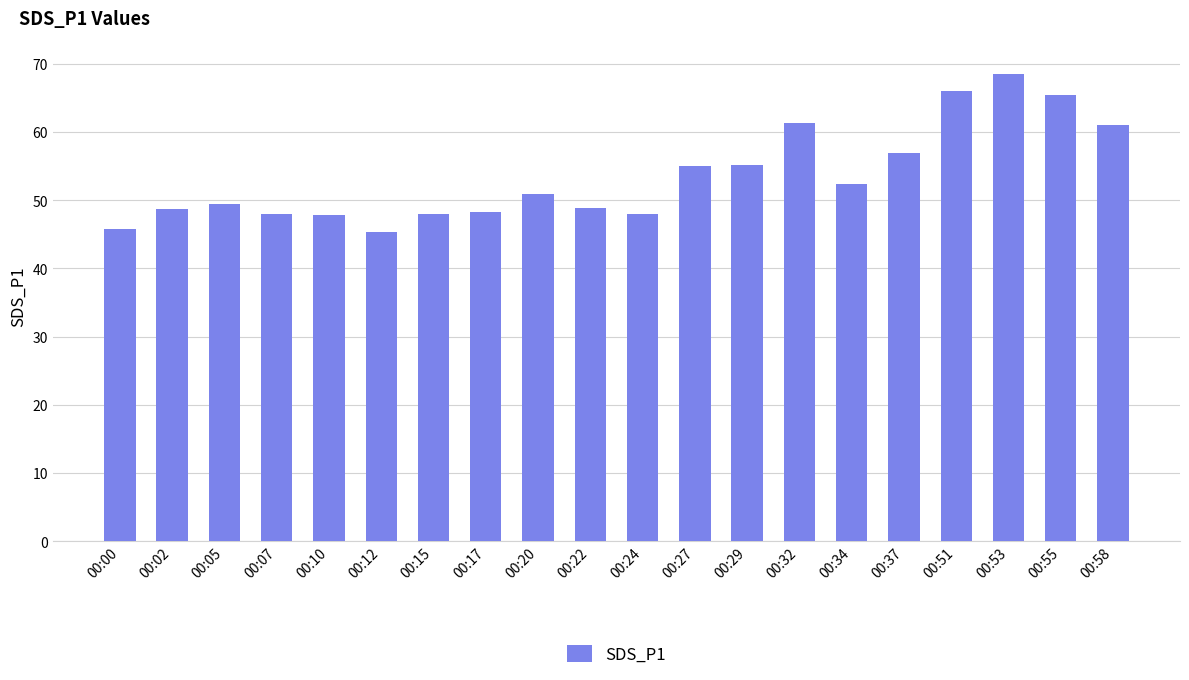

Approximately how many times larger is the value at 00:34 compared to 00:55?

0.8